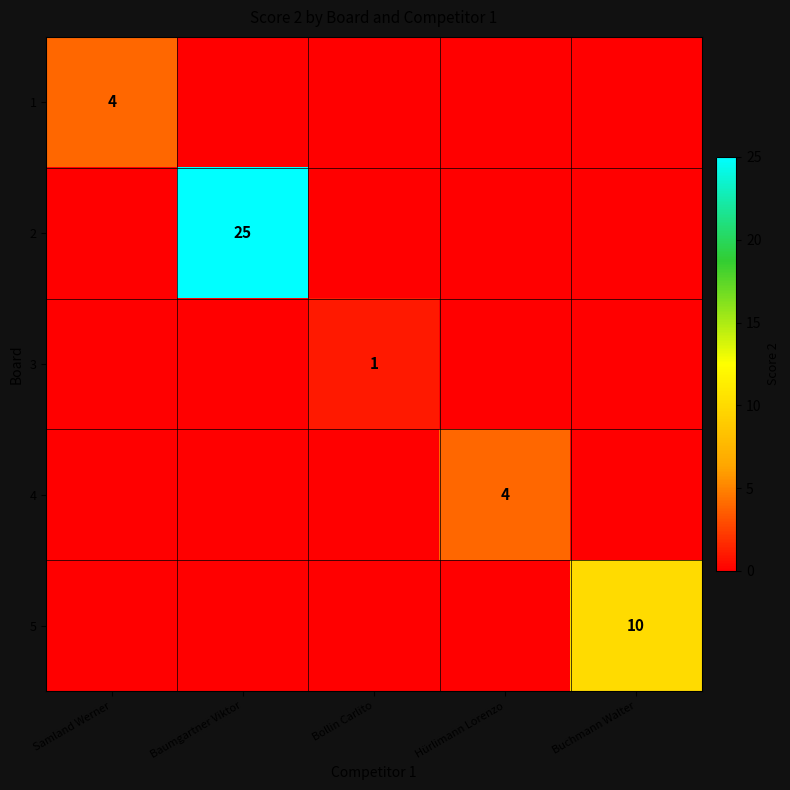

Between Baumgartner Viktor and Bollin Carlito, which series saw the biggest shift?

2